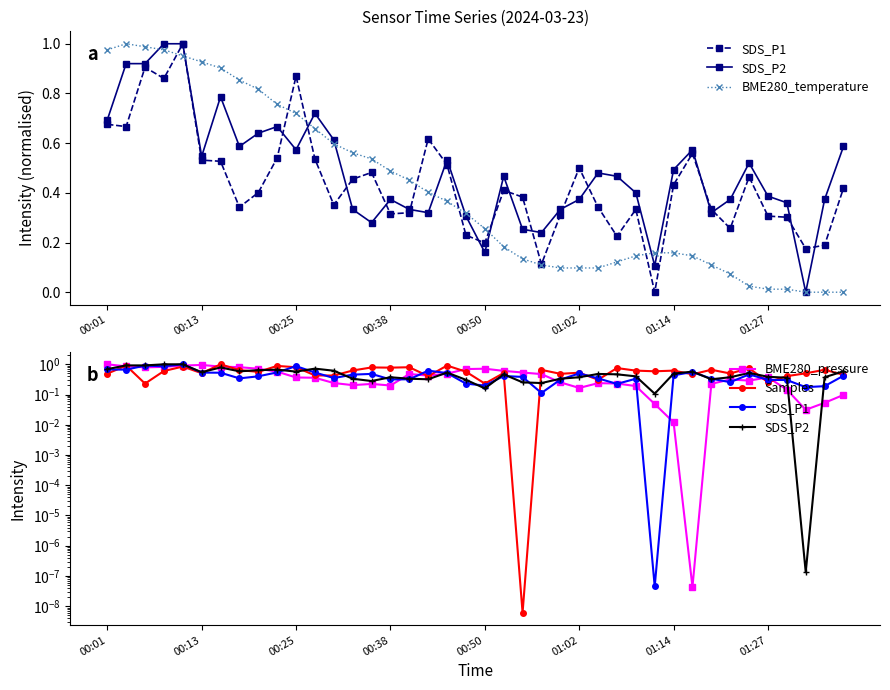

What is the difference between the maximum and minimum values in the SDS_P1 series?

1.0